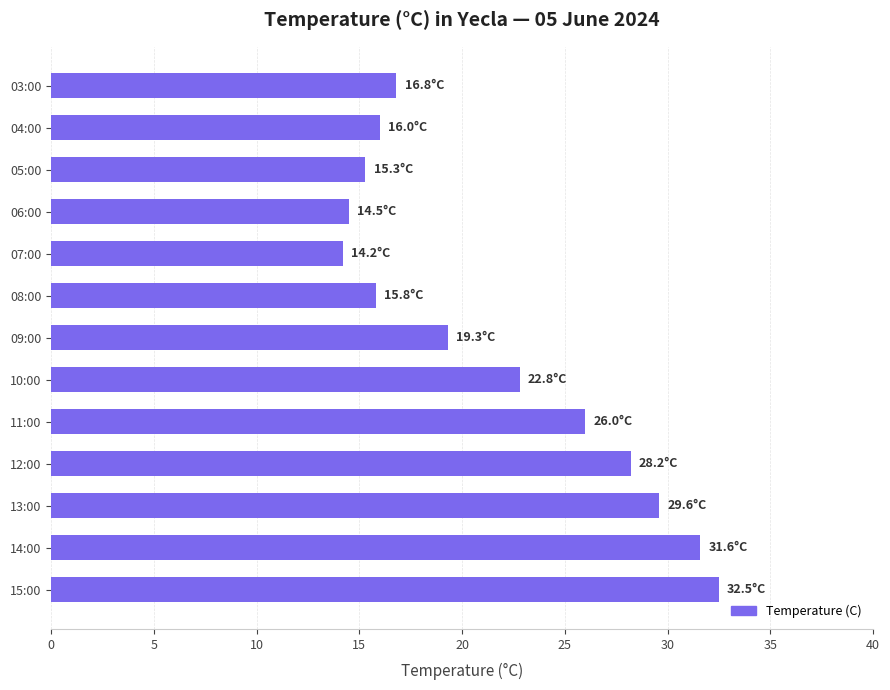

Reading bottom to top, transcribe all the data shown in this chart.

32.5	31.6	29.6	28.2	26.0	22.8	19.3	15.8	14.2	14.5	15.3	16.0	16.8